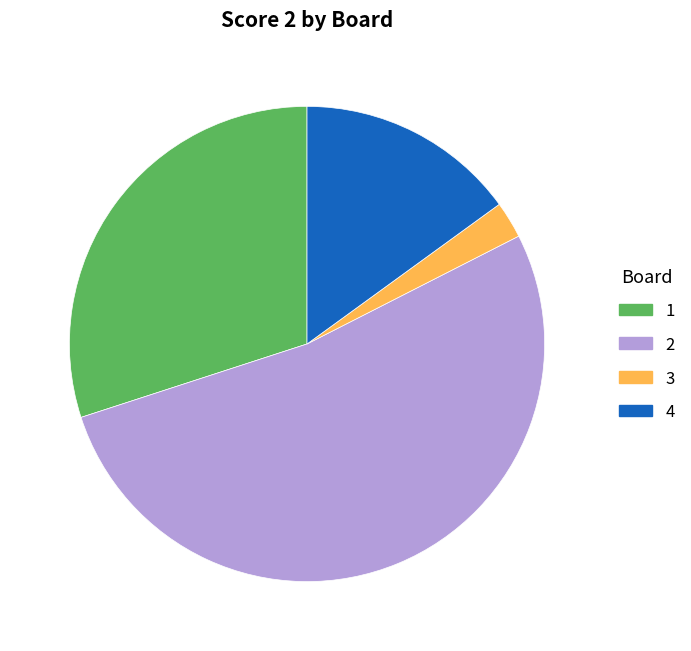

Is there a majority slice in this chart?

Yes